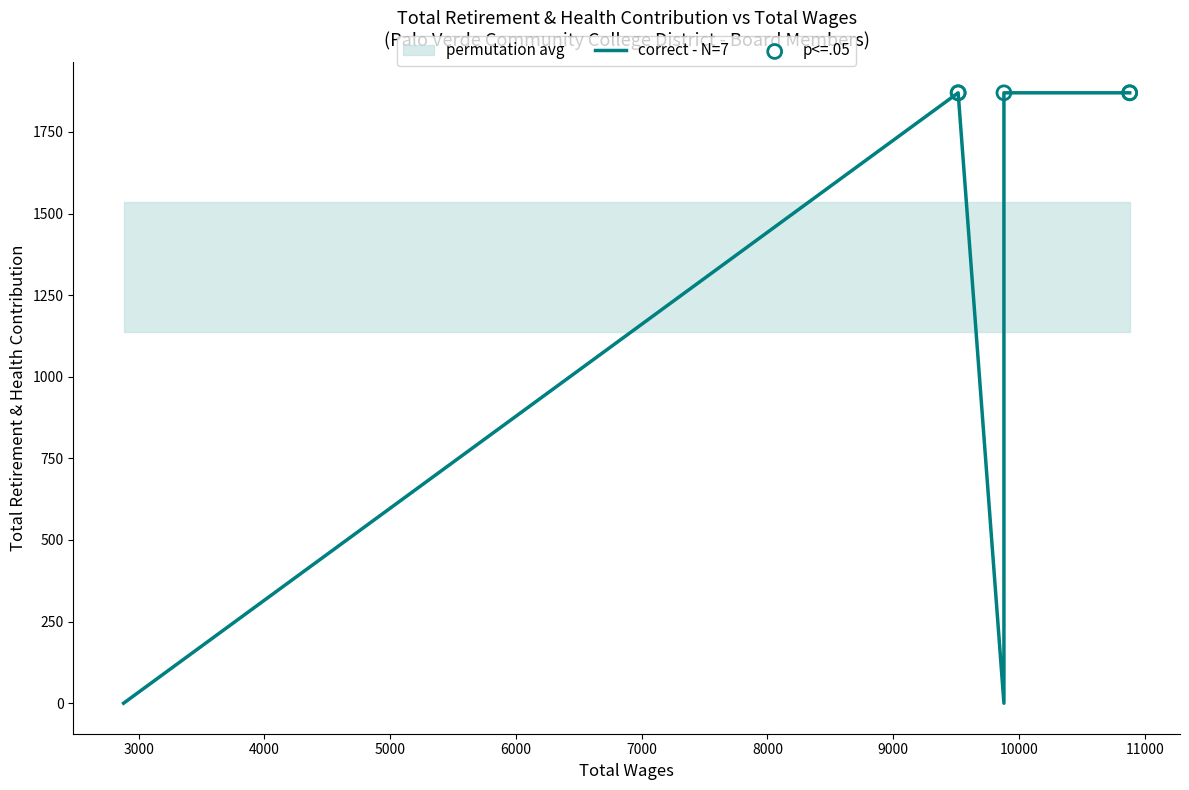

Between 9880 and 10880, which is larger?

9880